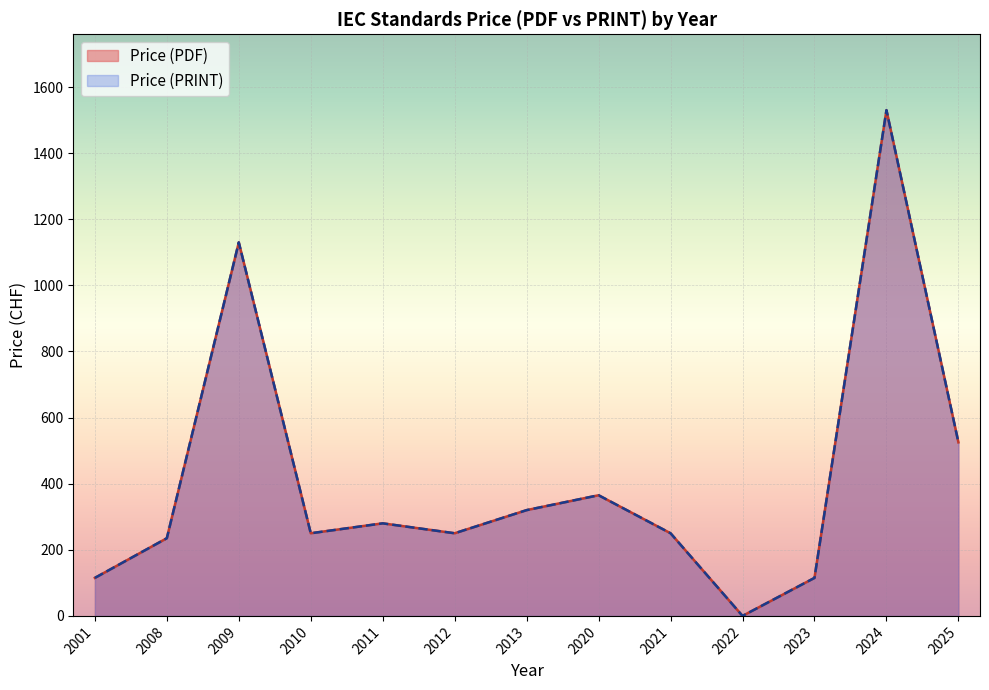

Is the value of Price (PDF) at 2022 greater than the value of Price (PRINT) at 2021?

No